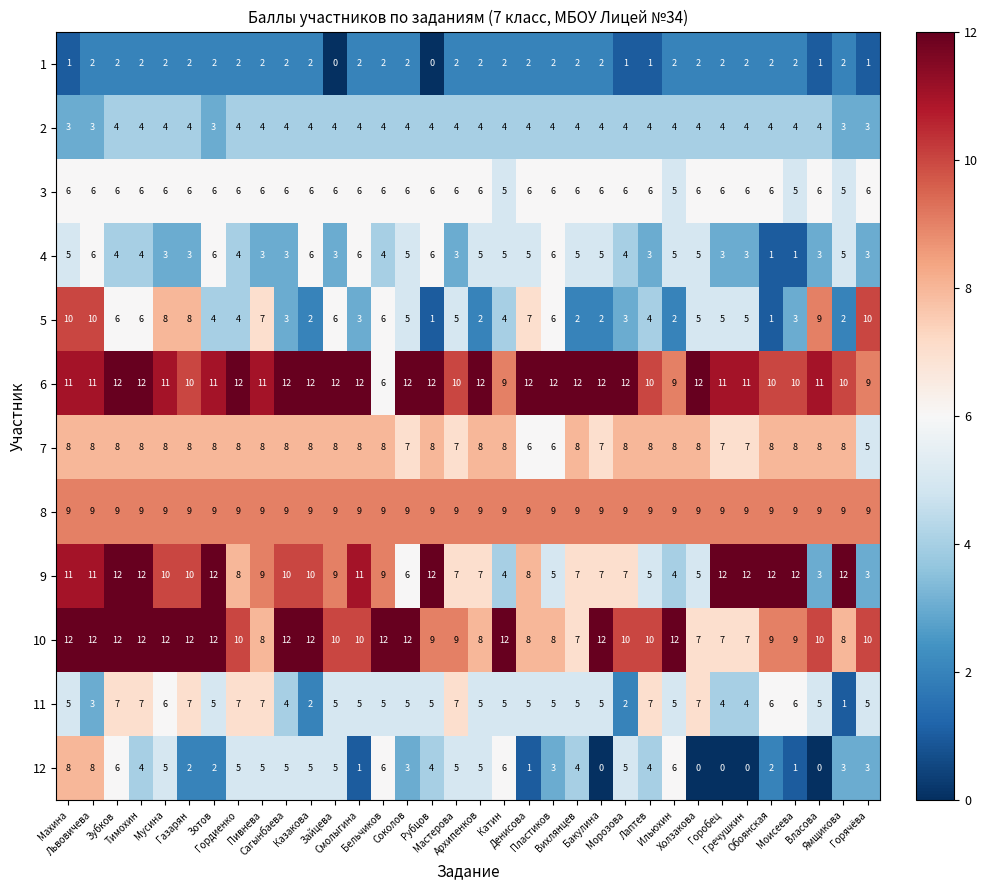

Count the 6 values in the range 10 to 12.

30